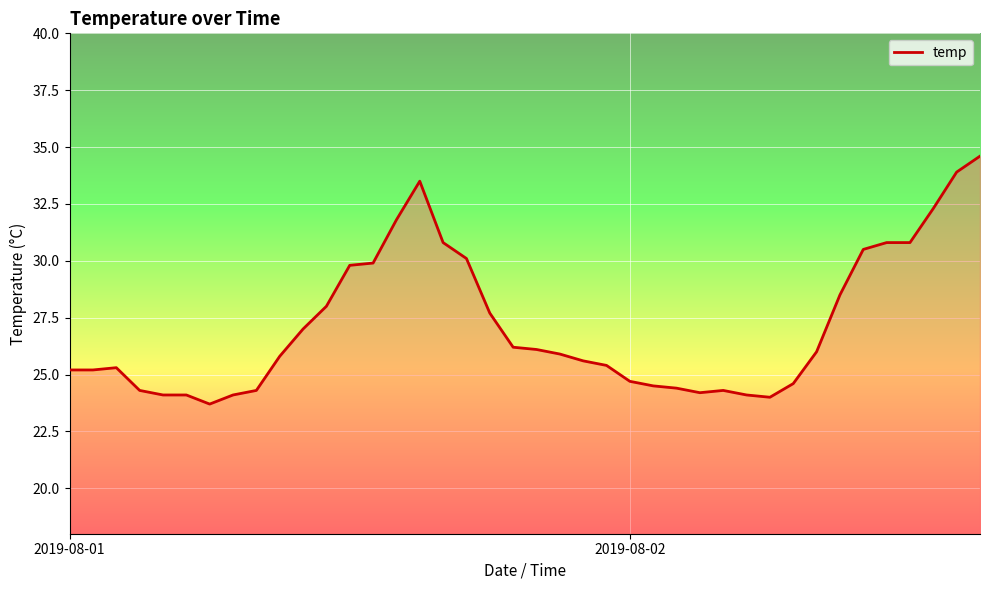

What is the difference between the maximum and minimum values?

10.9